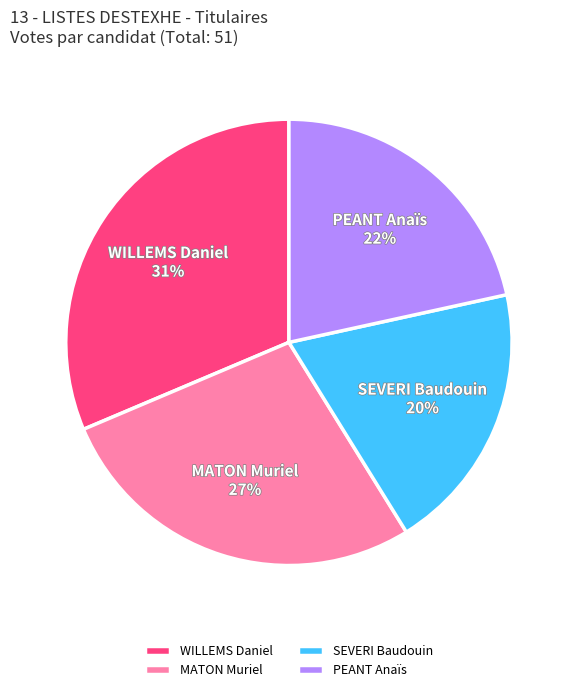

Is the sum of PEANT Anaïs and MATON Muriel greater than half?

No